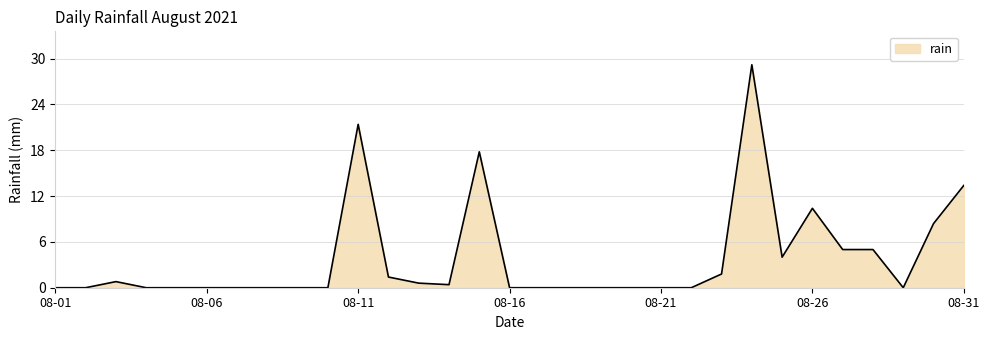

What is the greatest value displayed?

29.2